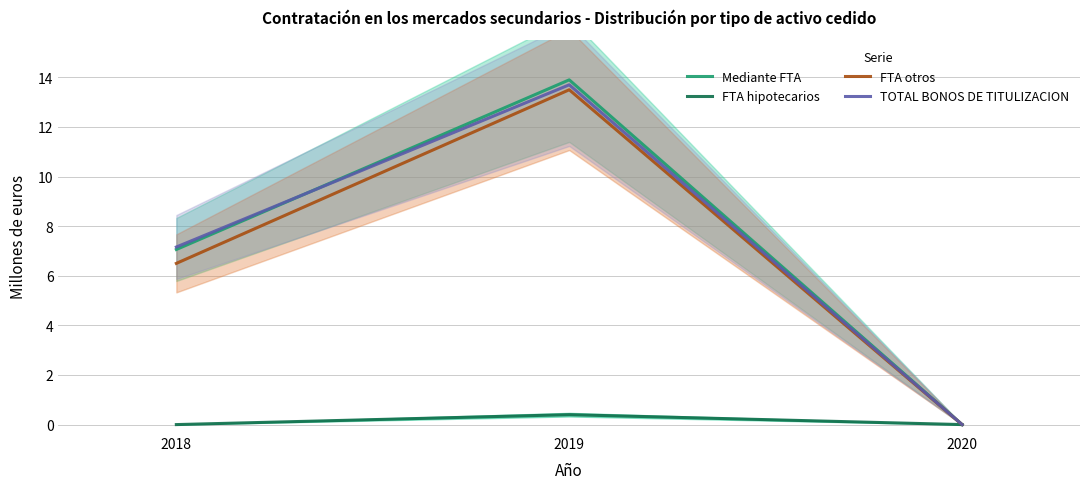

Does the chart have visible grid lines?

Yes